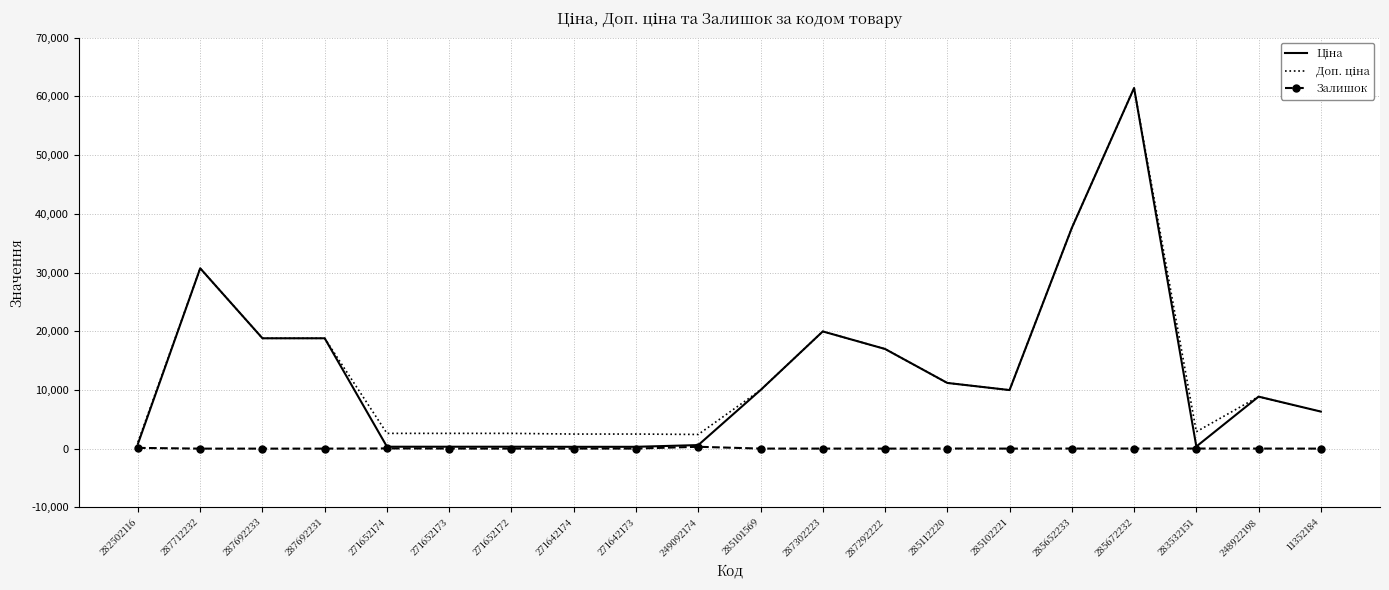

At which category is the sum across all series the highest?

285672232